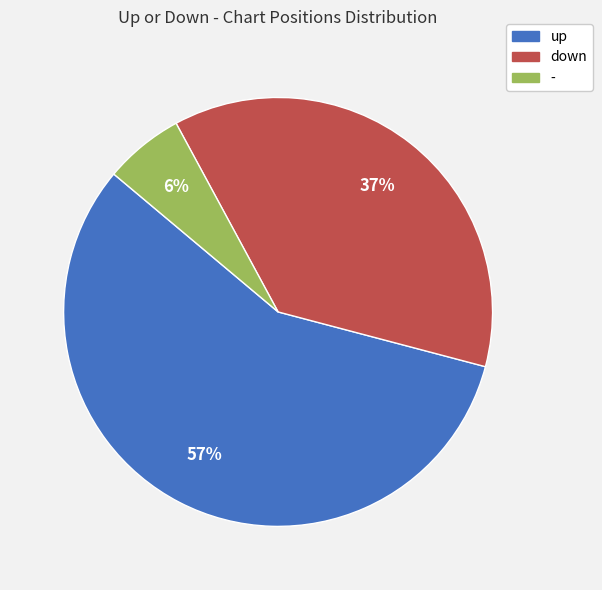

Which category has the smallest portion of the pie?

-